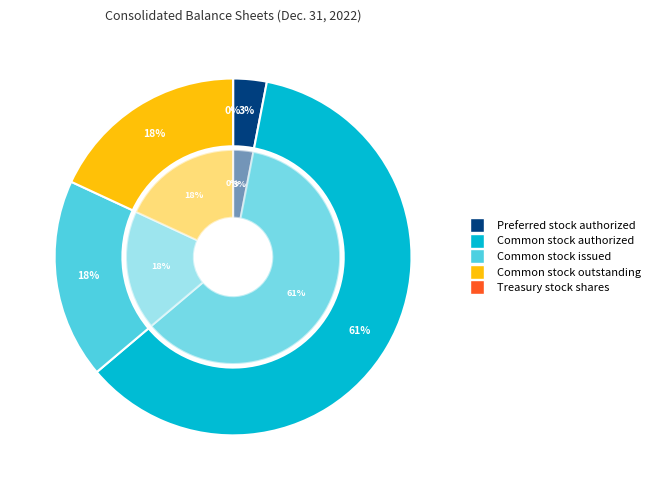

Which category accounts for the majority?

Common stock authorized